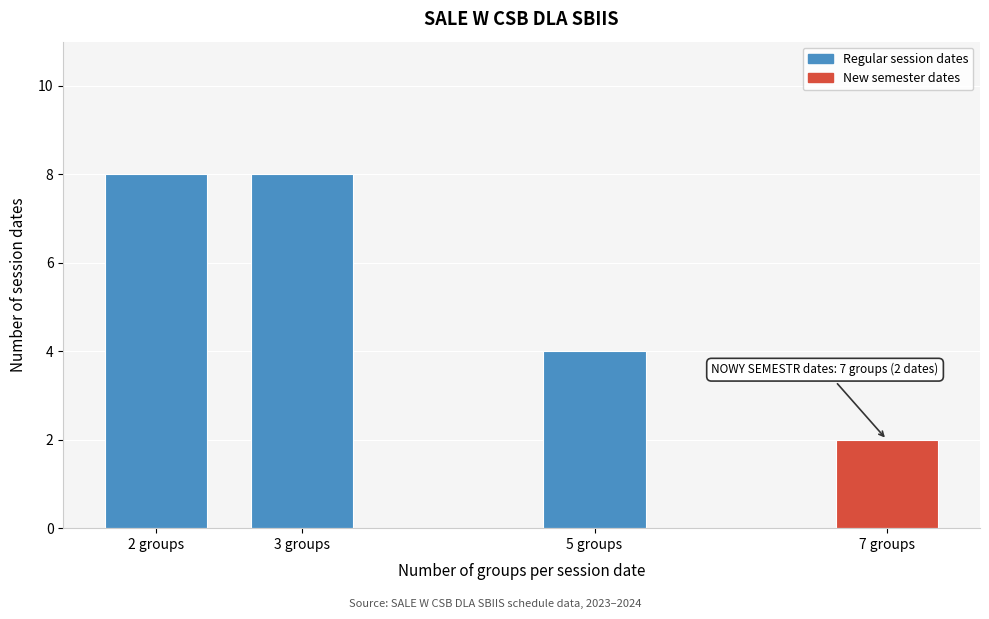

Reading left to right, transcribe all the data shown in this chart.

8	8	4	2